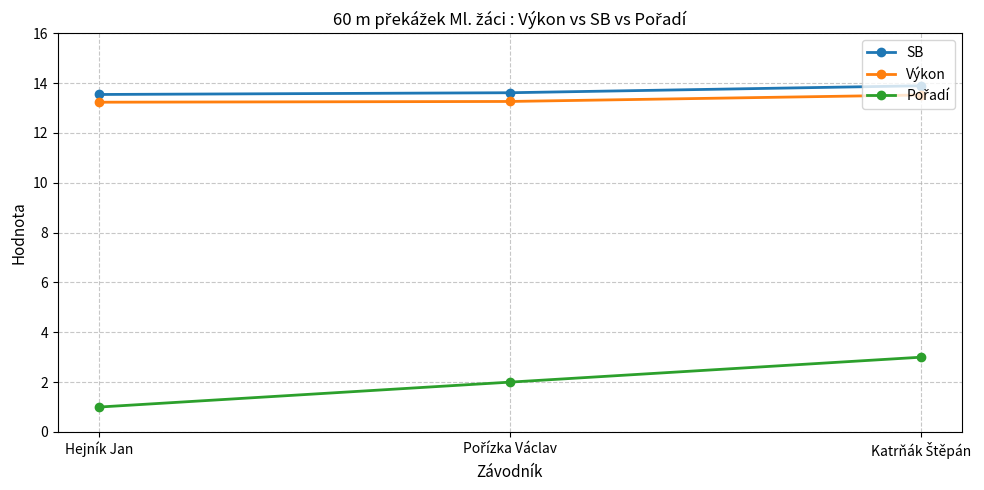

Is it true that SB equals 18.6 at Hejník Jan?

False